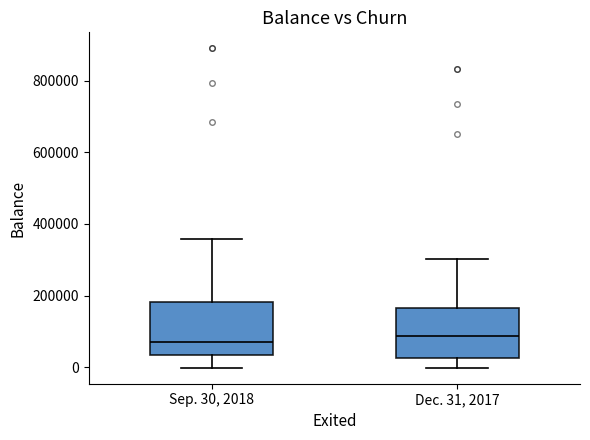

Where does the lower whisker of the box for Sep. 30, 2018 end on the y-axis? The values are not printed on the chart, so give them approximately, as read against the axis.

0